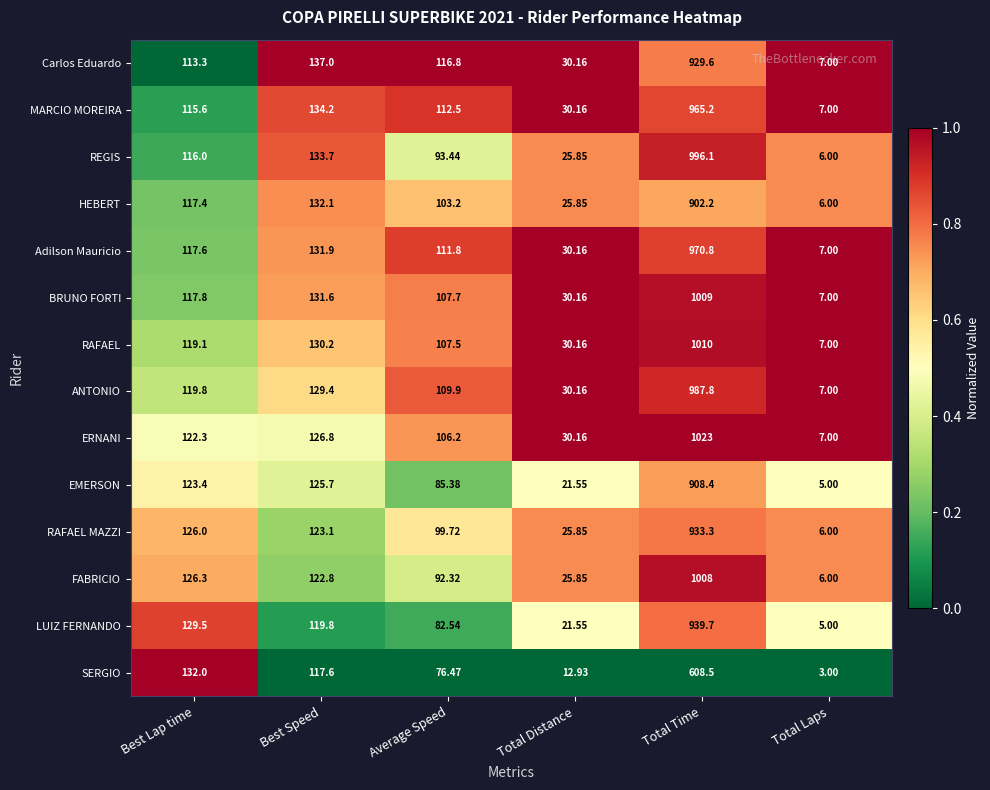

Rank the categories by EMERSON value from lowest to highest.

Total Laps, Total Distance, Average Speed, Best Lap time, Best Speed, Total Time